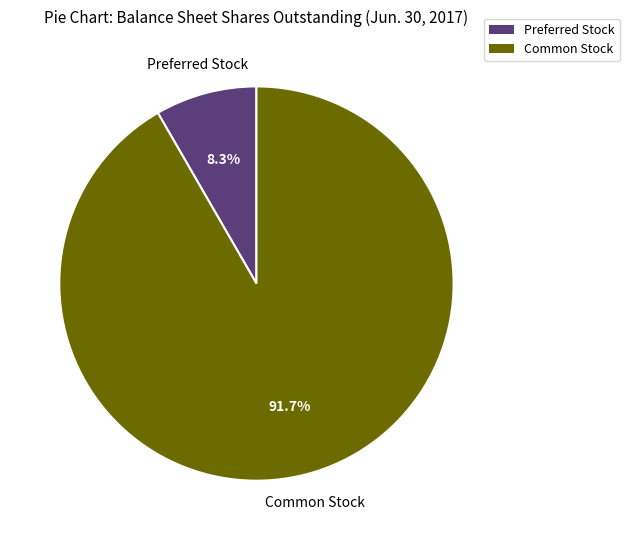

Between Preferred Stock and Common Stock, which is larger?

Common Stock